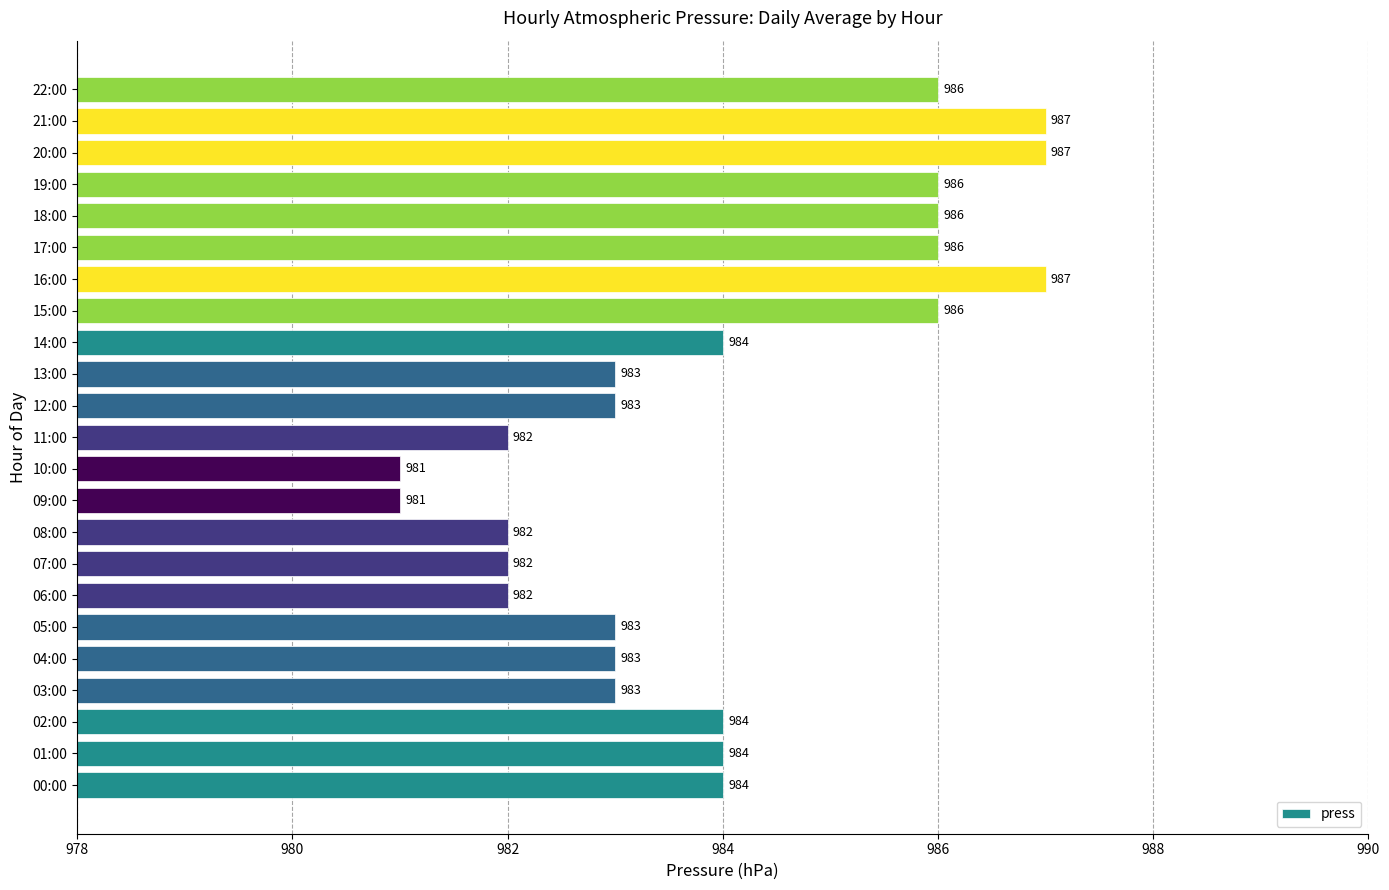

What is the sum of the values at 19:00 and 05:00?

1969